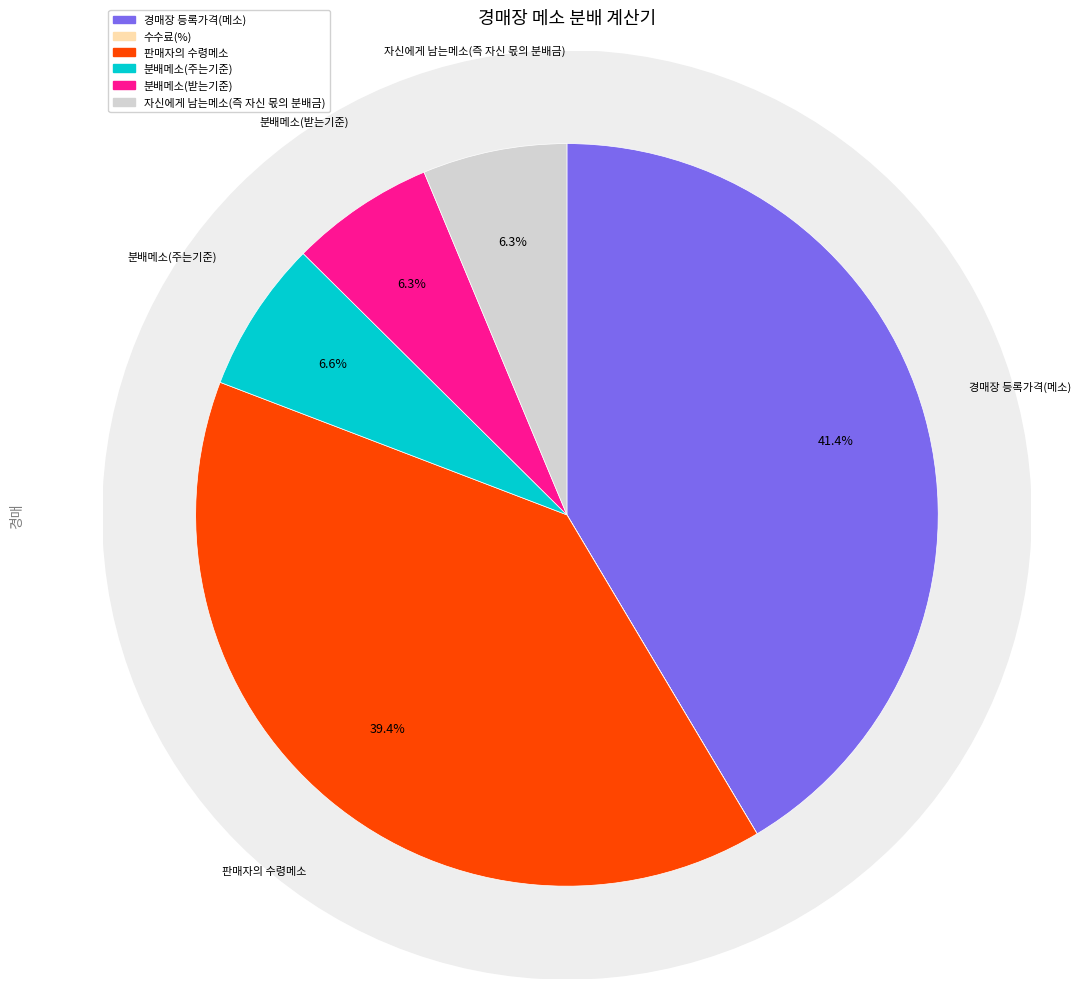

True or false: 분배메소(주는기준) accounts for 1% of the total.

False